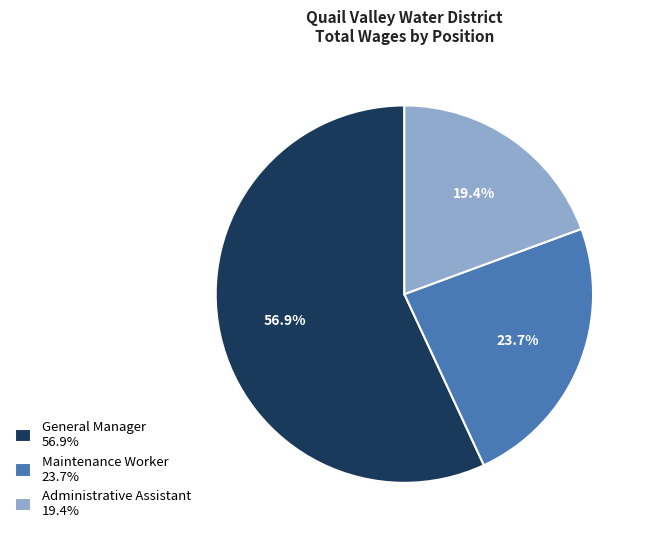

How many slices are in this pie chart?

3